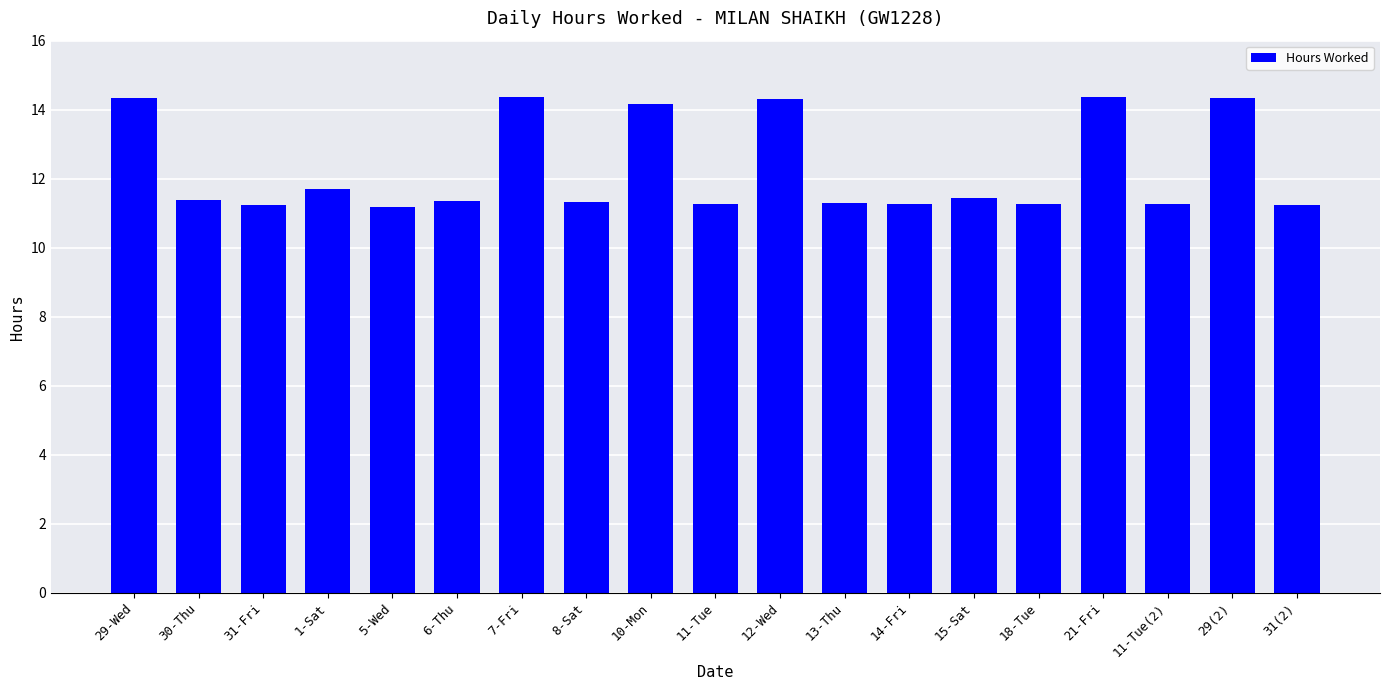

At which label is the value closest to 12?

1-Sat